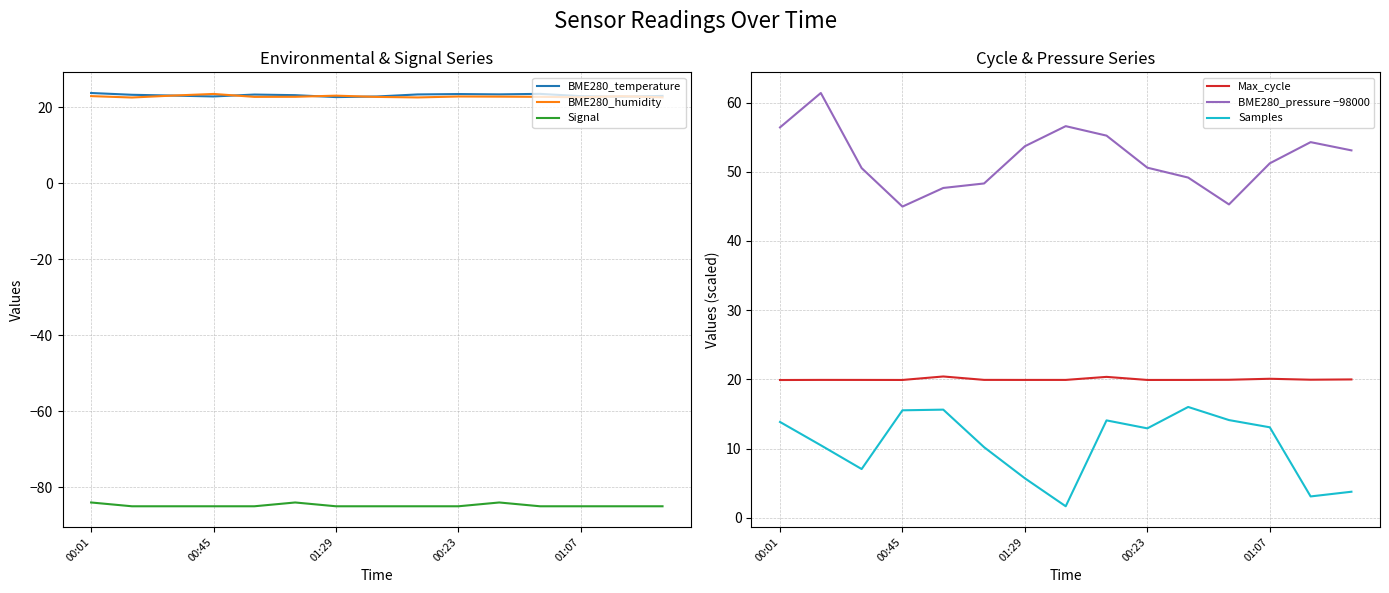

How many data points in BME280_temperature are above 23?

10